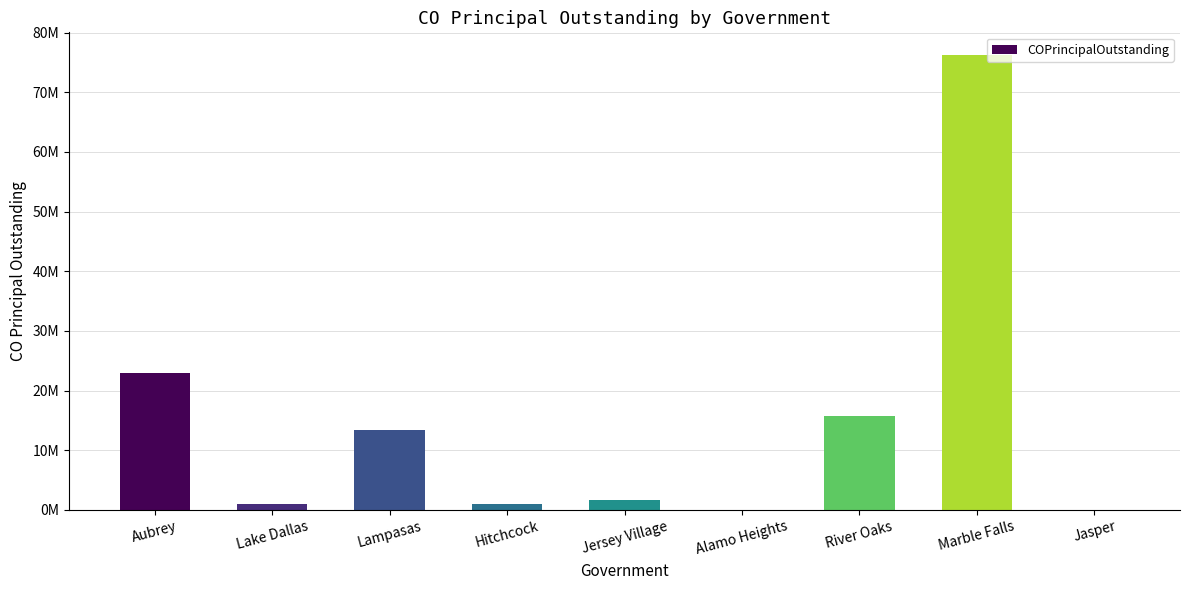

List the labels in order of value, smallest first.

Alamo Heights, Jasper, Hitchcock, Lake Dallas, Jersey Village, Lampasas, River Oaks, Aubrey, Marble Falls